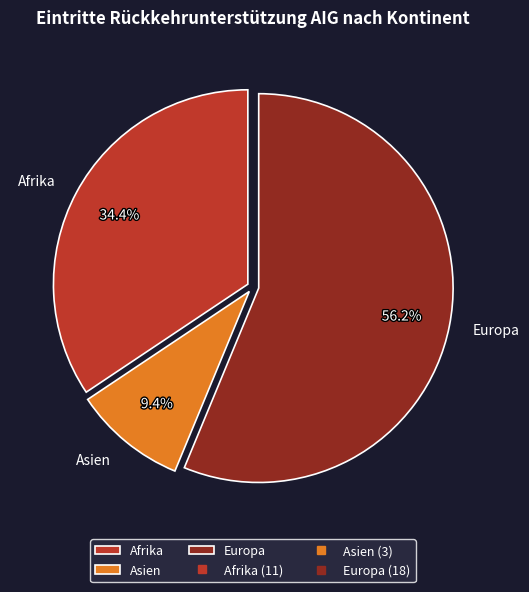

How many segments does this pie chart have?

3